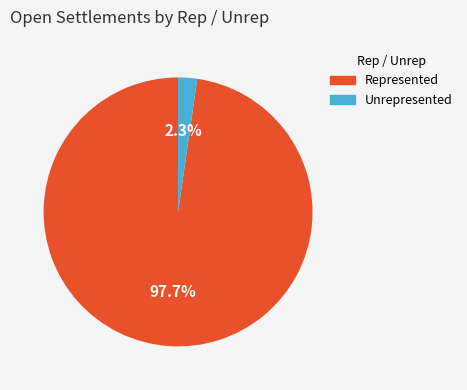

Which slice is the smallest?

Unrepresented